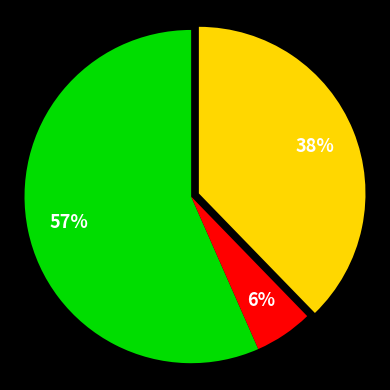

Is there a majority slice in this chart?

Yes